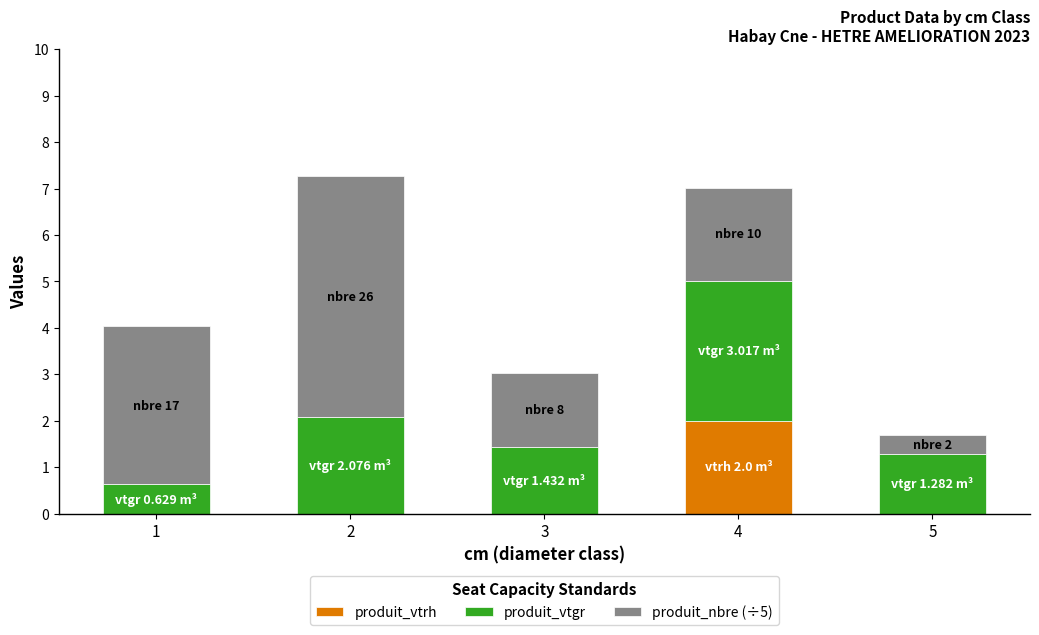

The value of produit_vtrh at 4 is 2.0. True or false?

True